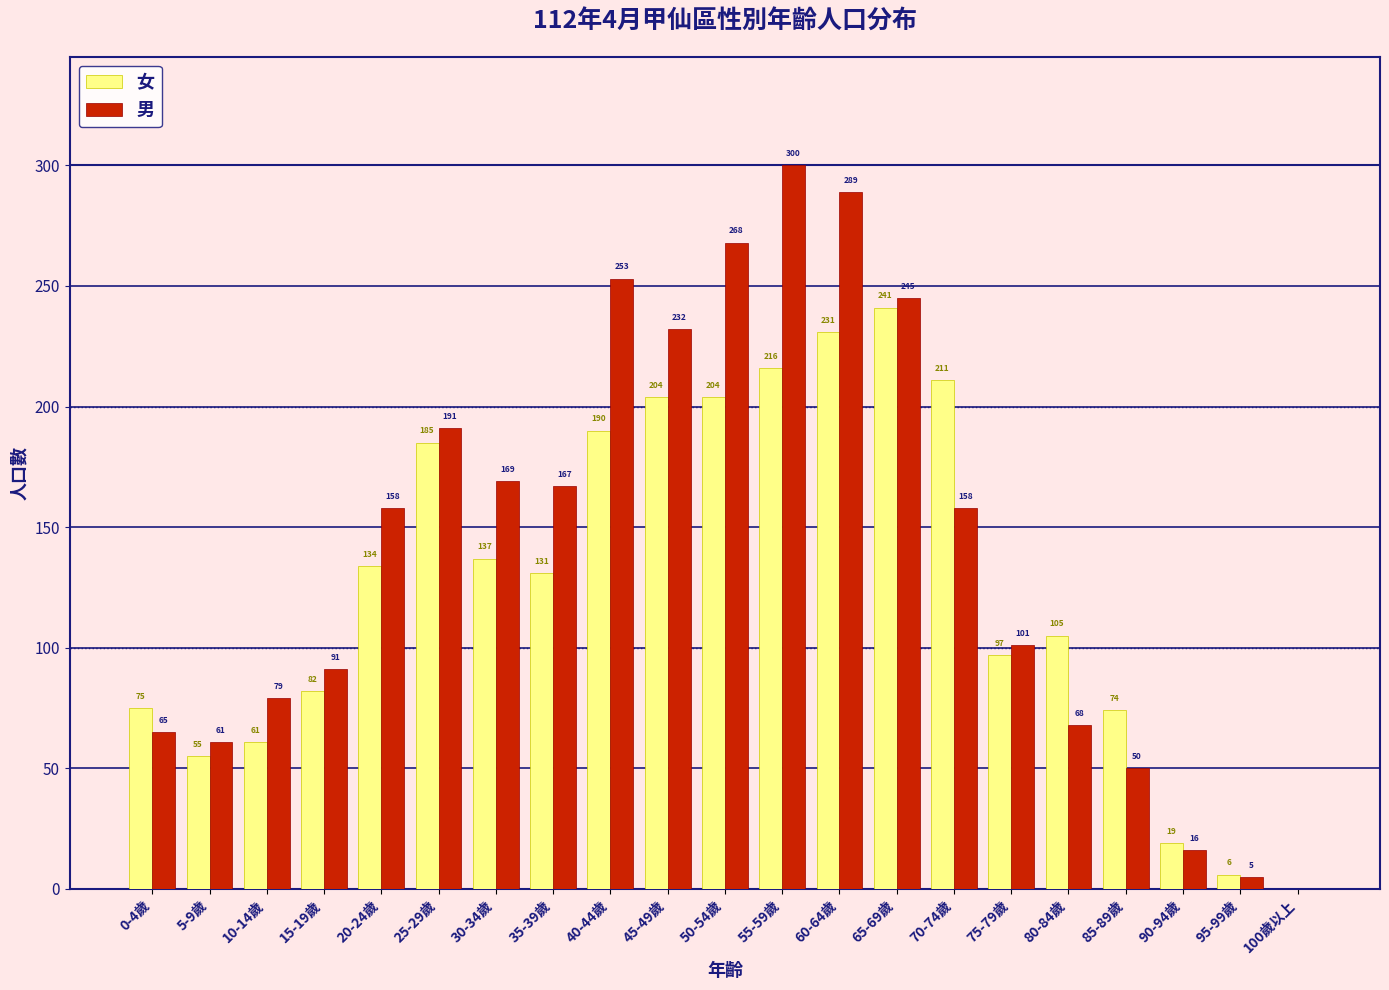

Reading left to right, transcribe all the data shown in this chart.

女: 0-4歲=75	5-9歲=55	10-14歲=61	15-19歲=82	20-24歲=134	25-29歲=185	30-34歲=137	35-39歲=131	40-44歲=190	45-49歲=204	50-54歲=204	55-59歲=216	60-64歲=231	65-69歲=241	70-74歲=211	75-79歲=97	80-84歲=105	85-89歲=74	90-94歲=19	95-99歲=6	100歲以上=0
男: 0-4歲=65	5-9歲=61	10-14歲=79	15-19歲=91	20-24歲=158	25-29歲=191	30-34歲=169	35-39歲=167	40-44歲=253	45-49歲=232	50-54歲=268	55-59歲=300	60-64歲=289	65-69歲=245	70-74歲=158	75-79歲=101	80-84歲=68	85-89歲=50	90-94歲=16	95-99歲=5	100歲以上=0